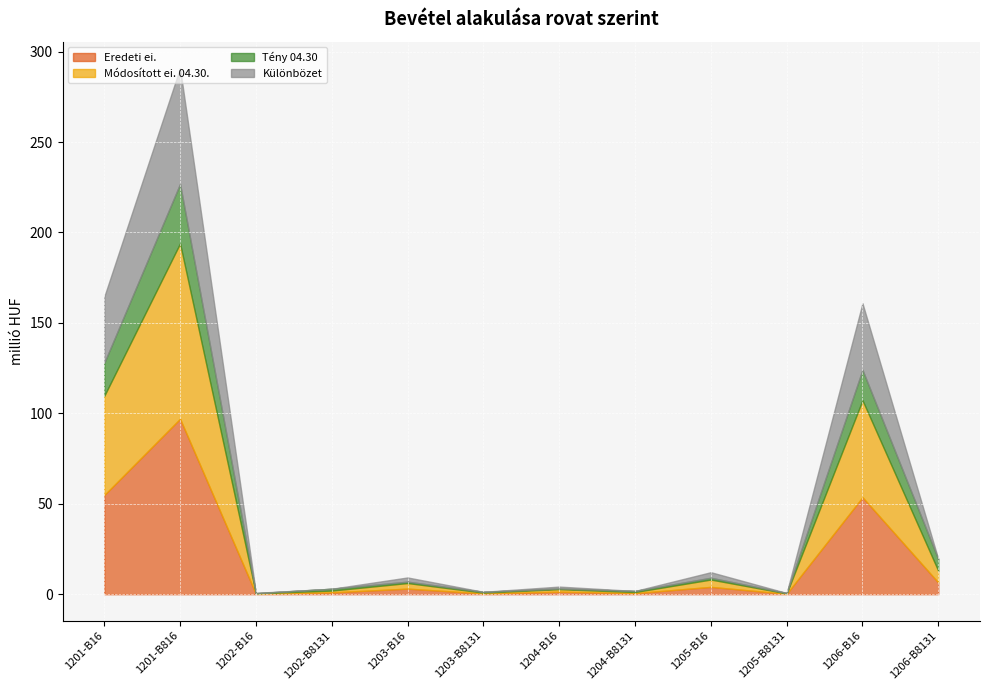

True or false: Tény 04.30 has more than 2 points higher than both neighbors.

True